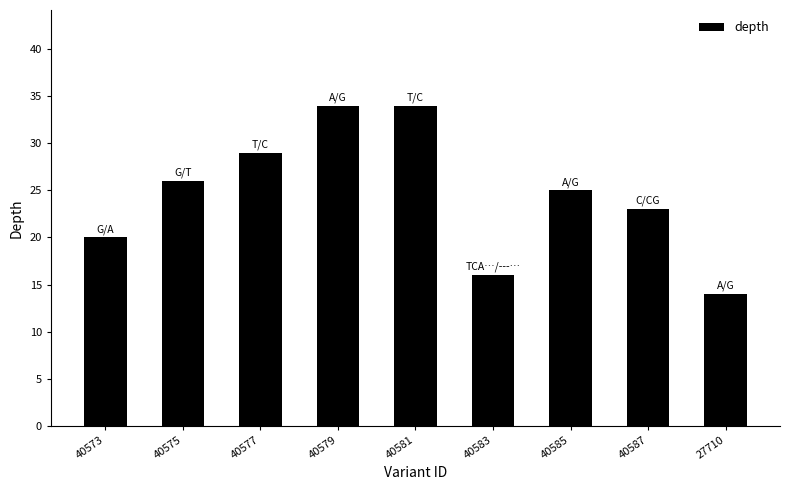

Approximately how many times larger is the value at 40587 compared to 40583?

1.4